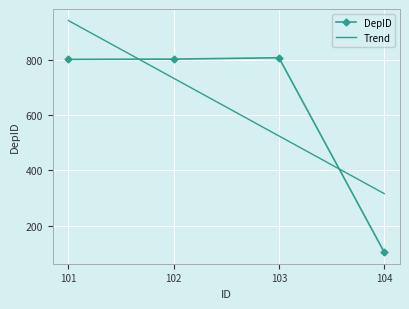

The DepID series shows 807.0 at 103. True or false?

True